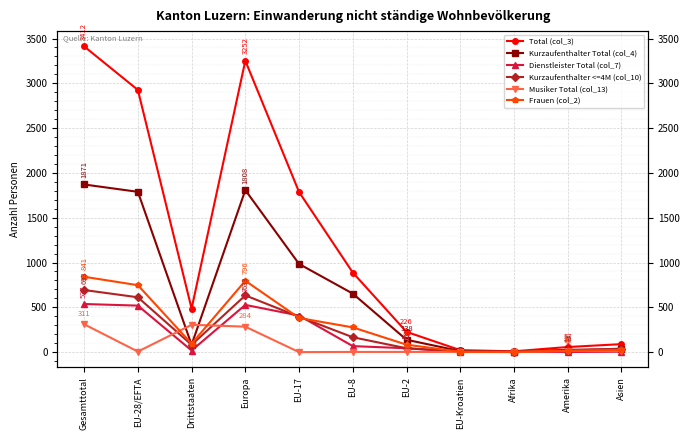

What position from the left is Europa?

4